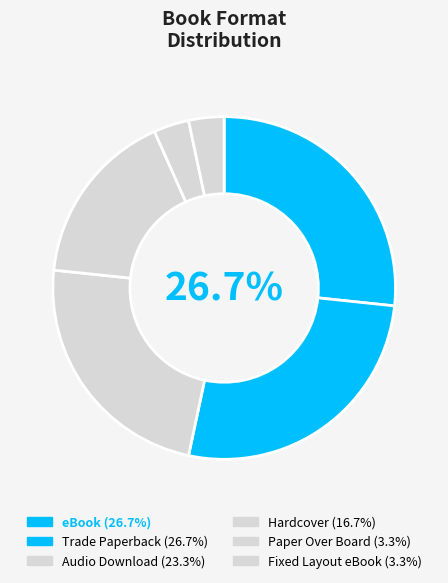

How many segments does this pie chart have?

6